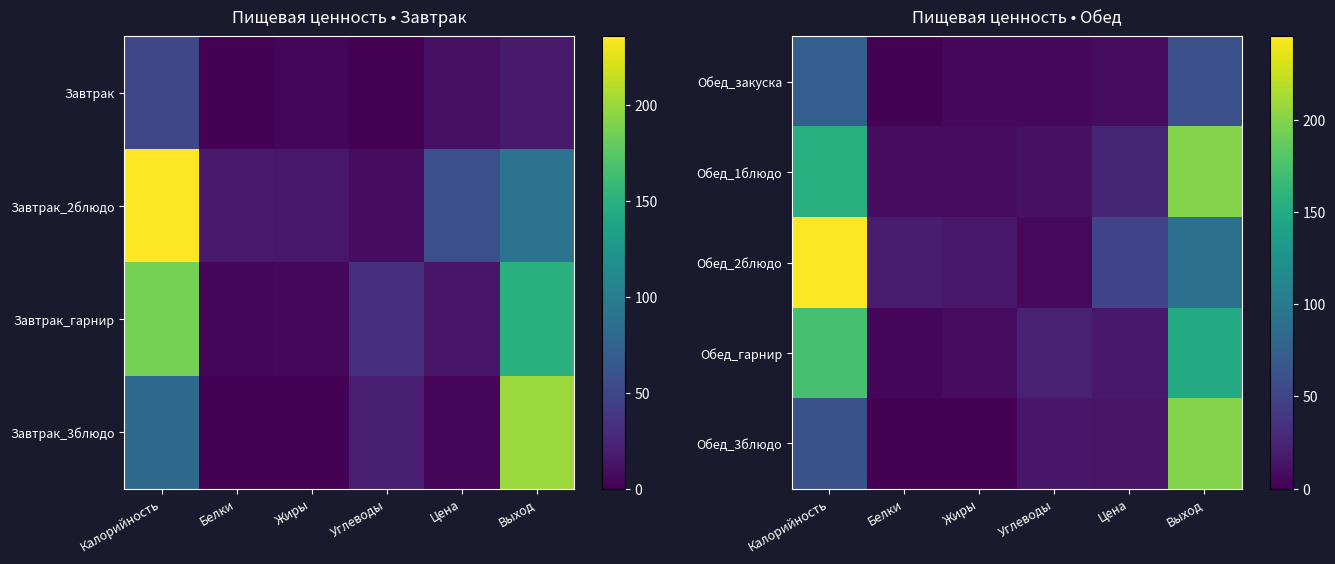

How many values in the Обед_1блюдо series are below 25?

3